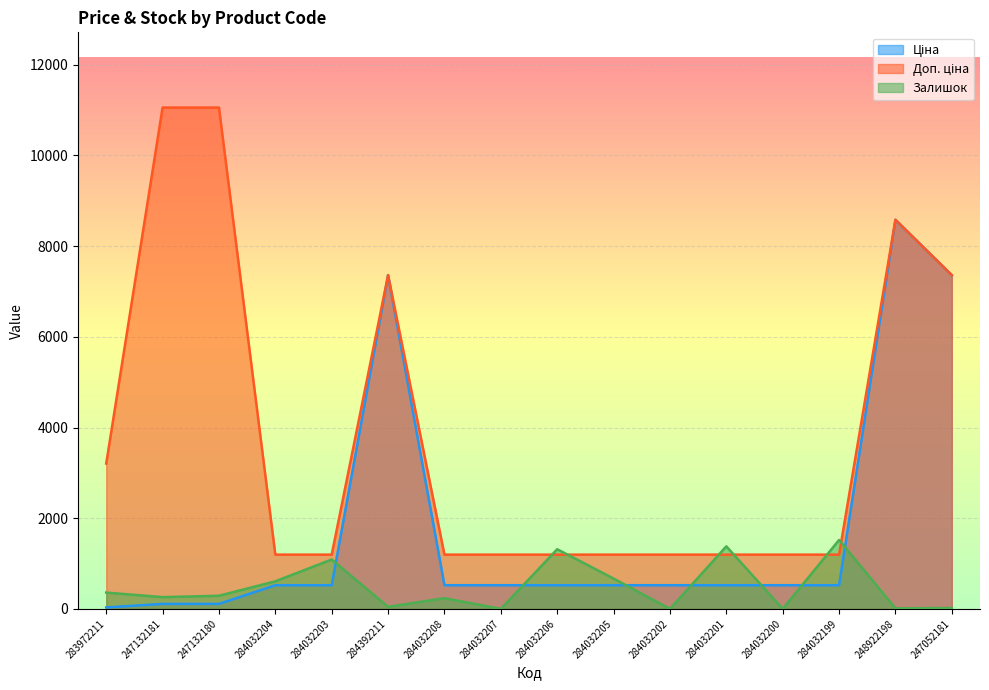

Which category has the highest value in the Доп. ціна series?

247132181